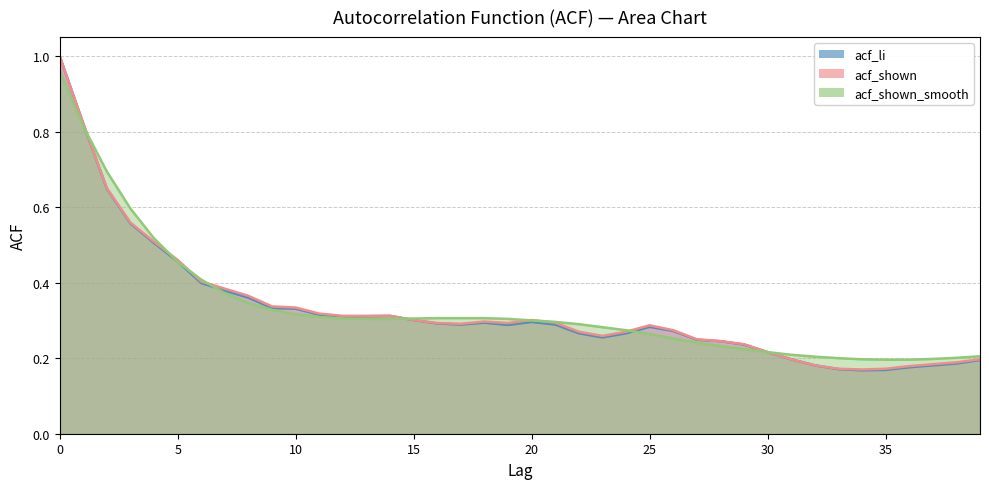

What is the difference between the maximum and minimum values in the acf_li series?

0.8